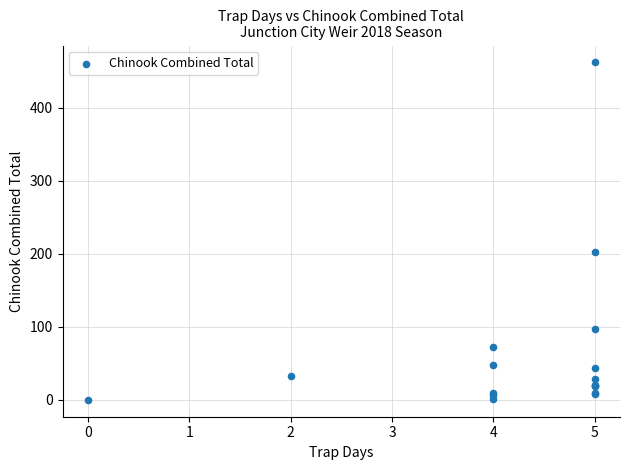

What Y value in the scatter plot is closest to 231?

202